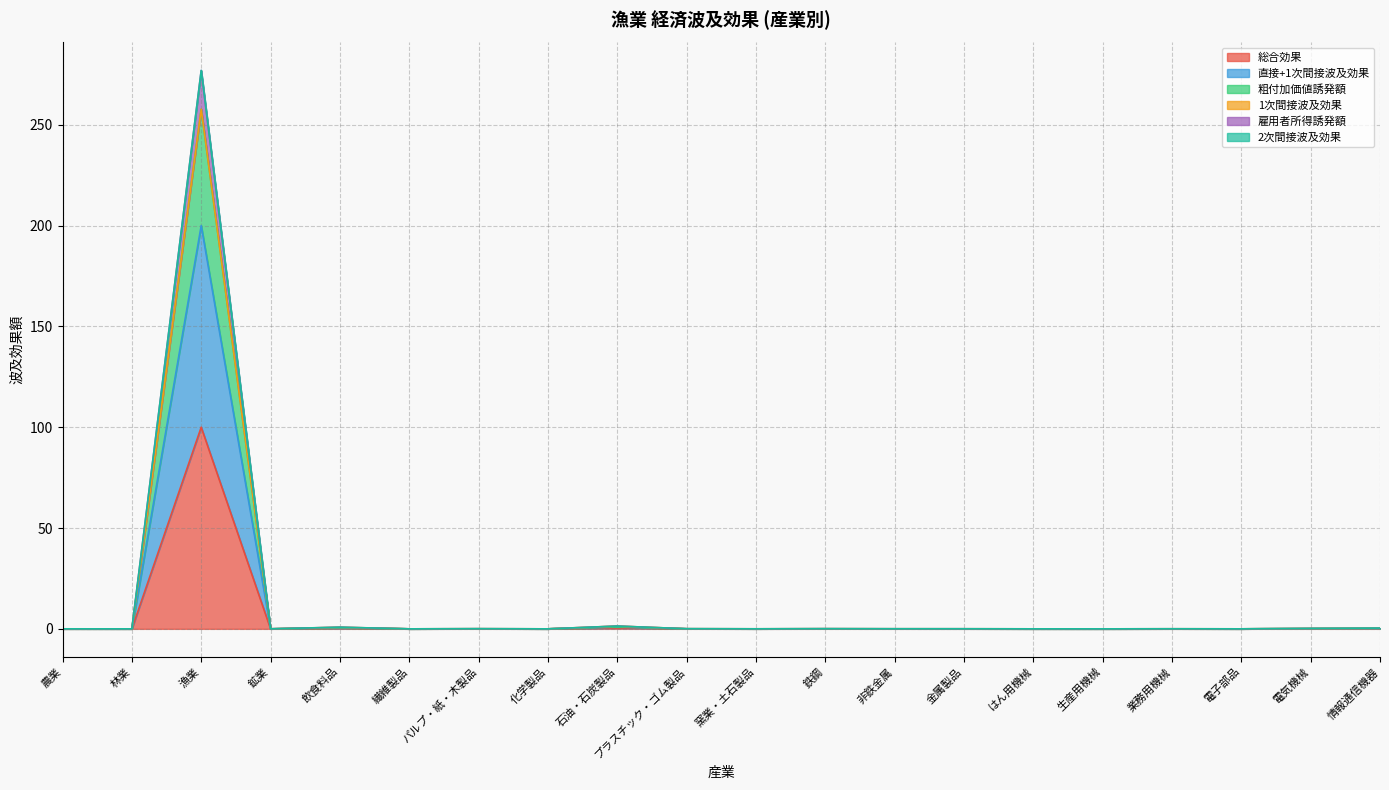

How many lines are shown in the chart?

6